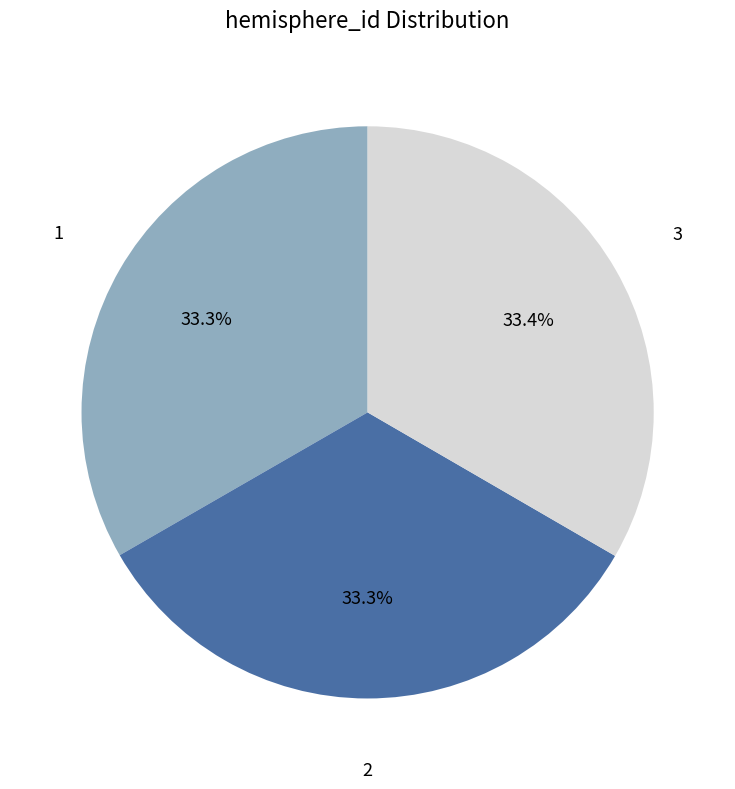

To the nearest percent, what portion does 2 represent?

33%